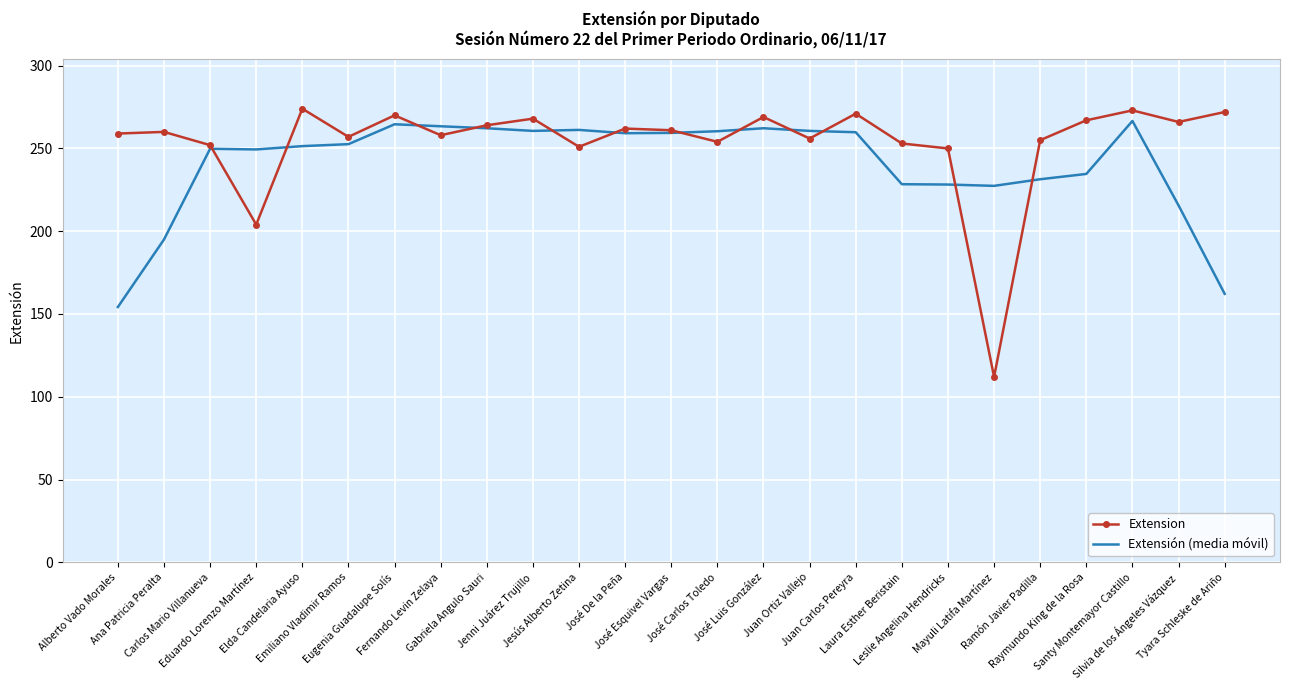

At which category is the sum across all series the highest?

Santy Montemayor Castillo